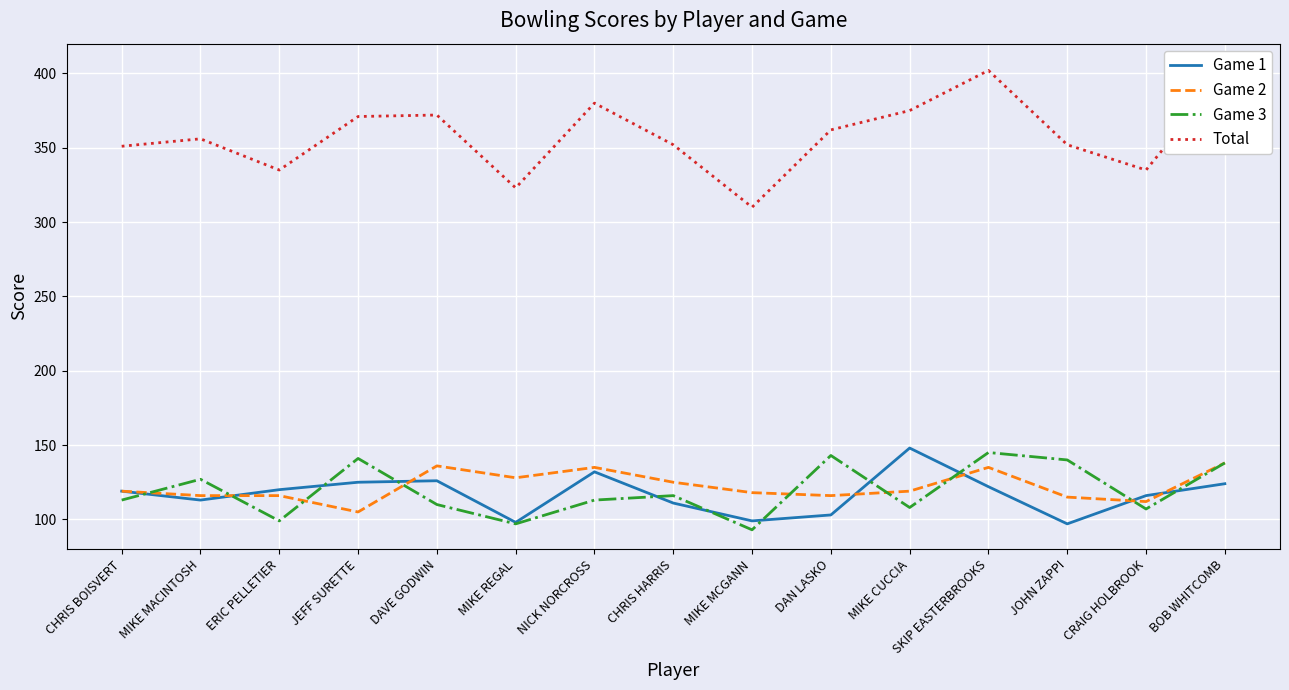

What position from the right is ERIC PELLETIER?

13